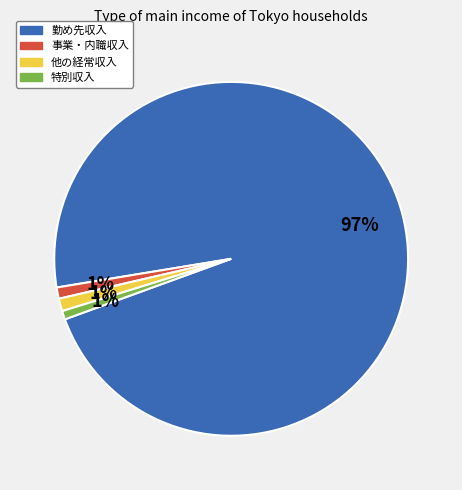

Is there a majority slice in this chart?

Yes